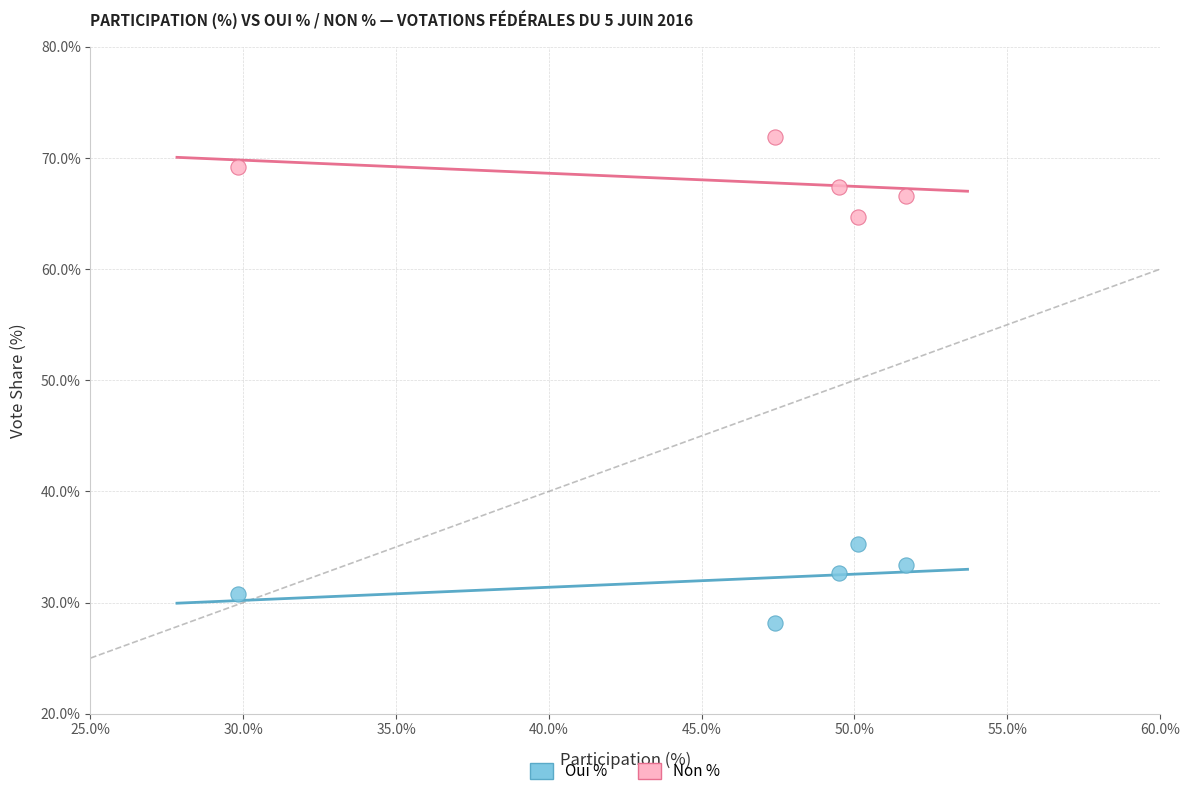

Which series contains the lowest Y value?

Oui %